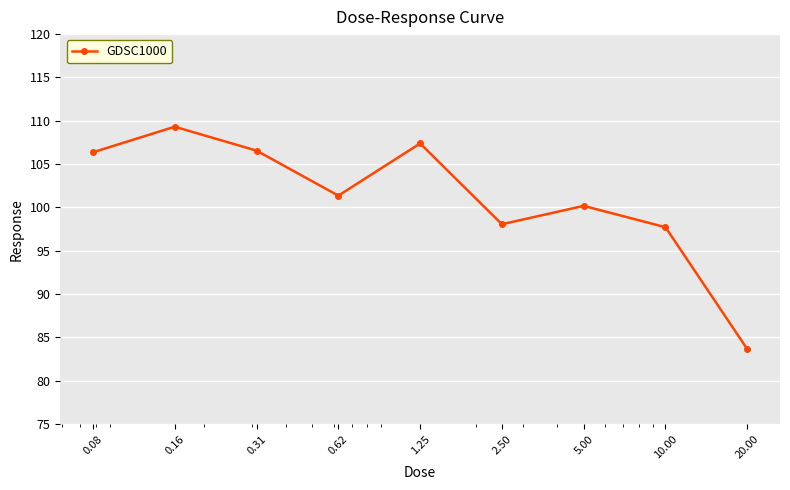

What is the value of the 9th point from the left?

83.6